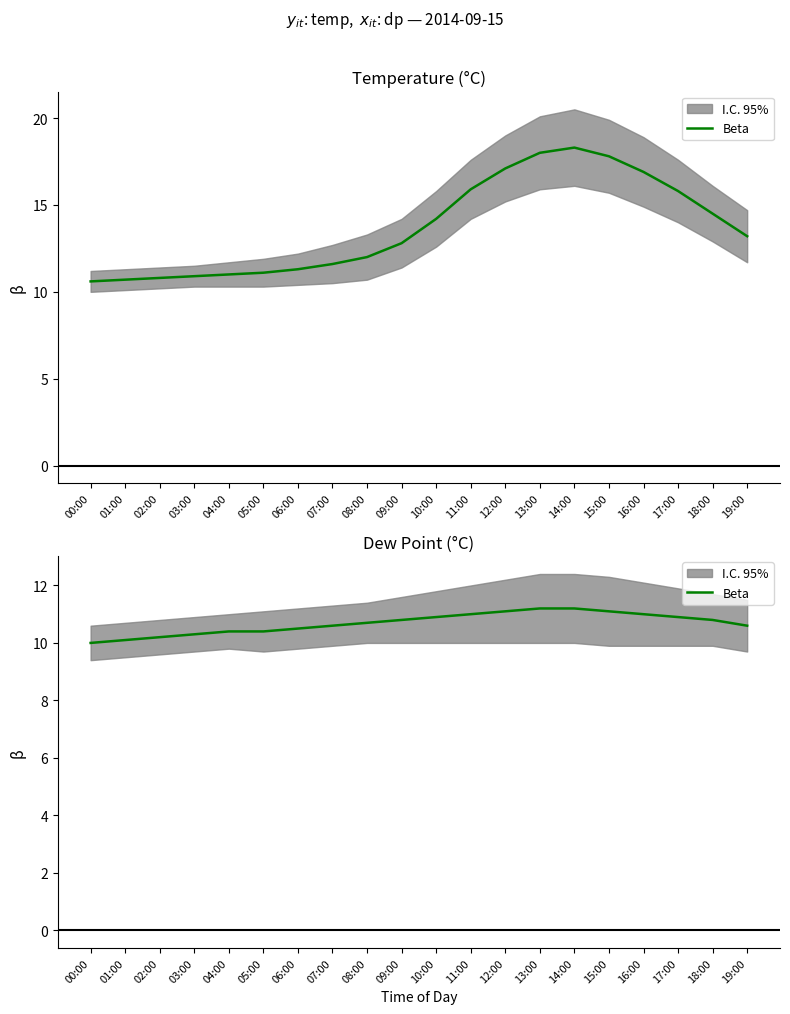

What is the average value?

10.7